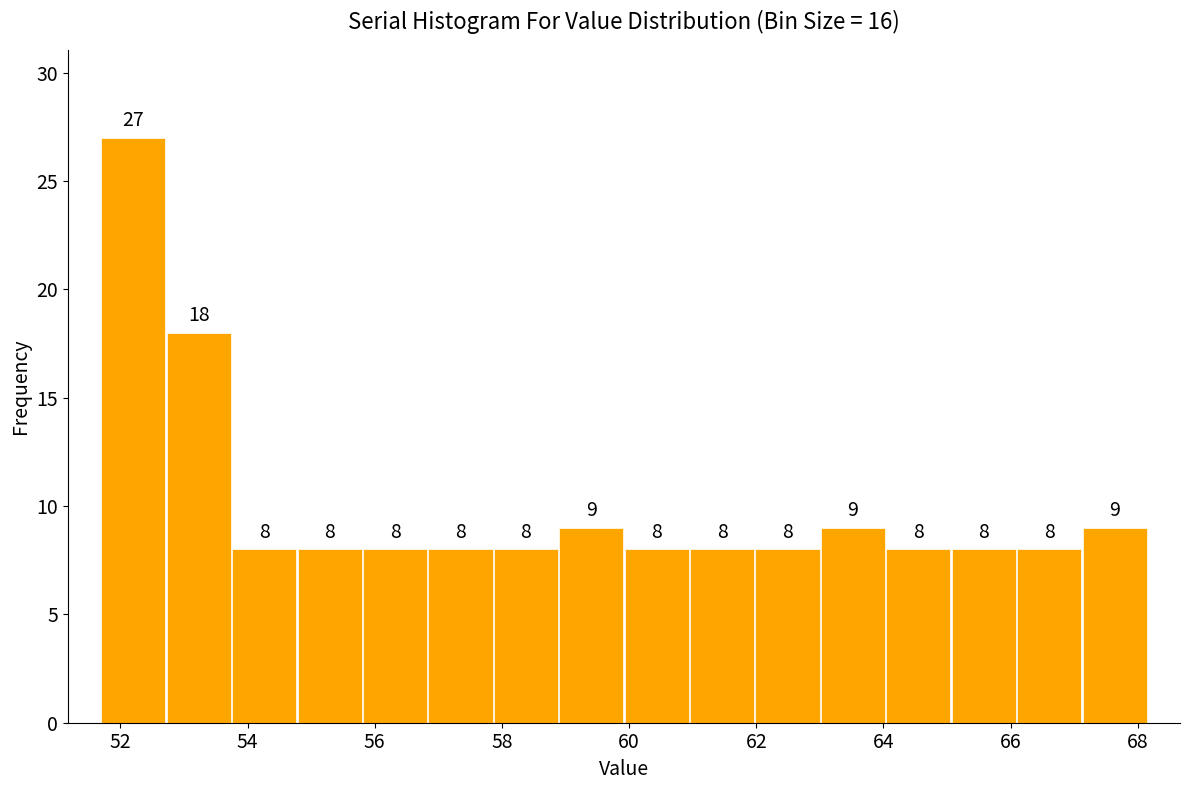

Over which range of the x-axis is the bar tallest?

51.6 to 52.8